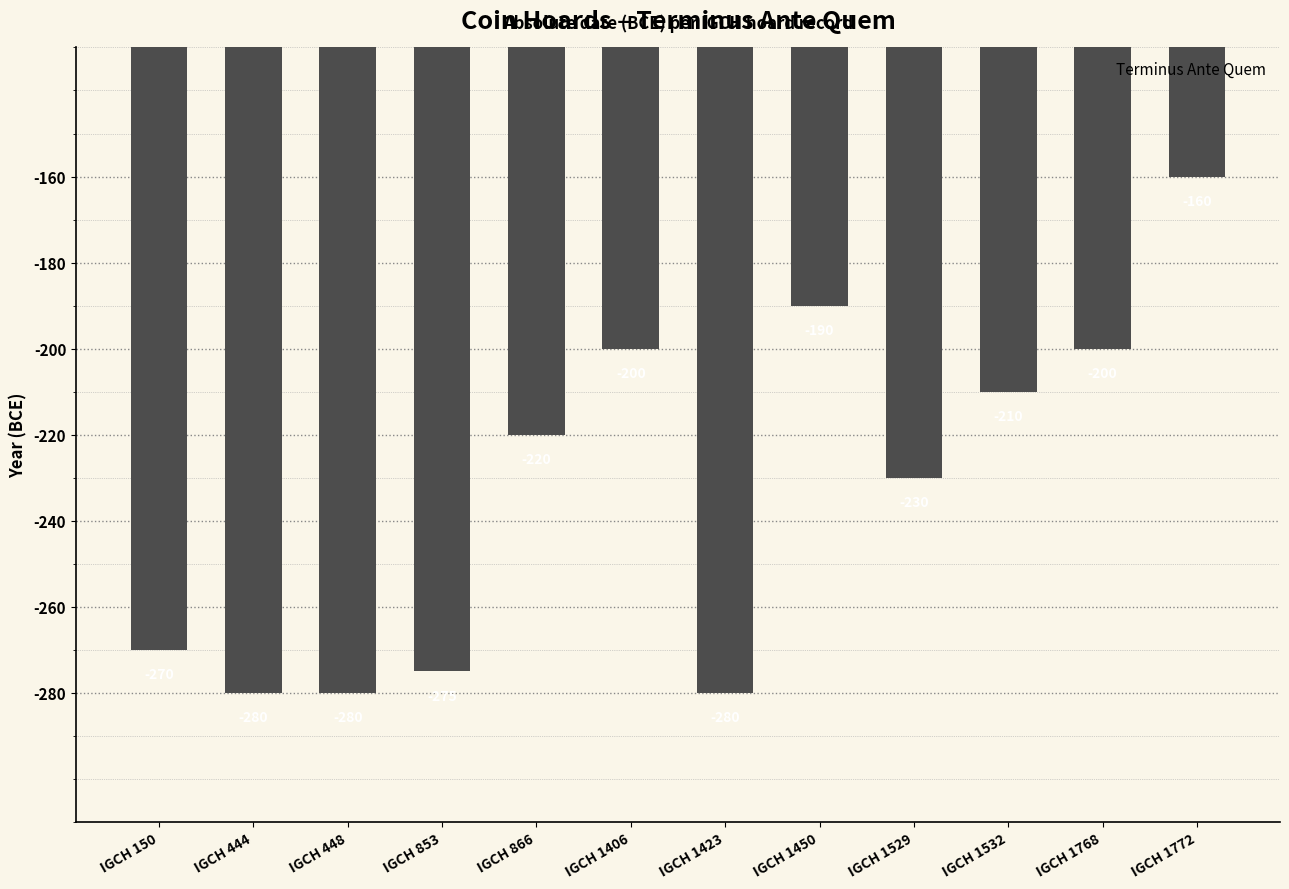

How many bars are there in total?

12